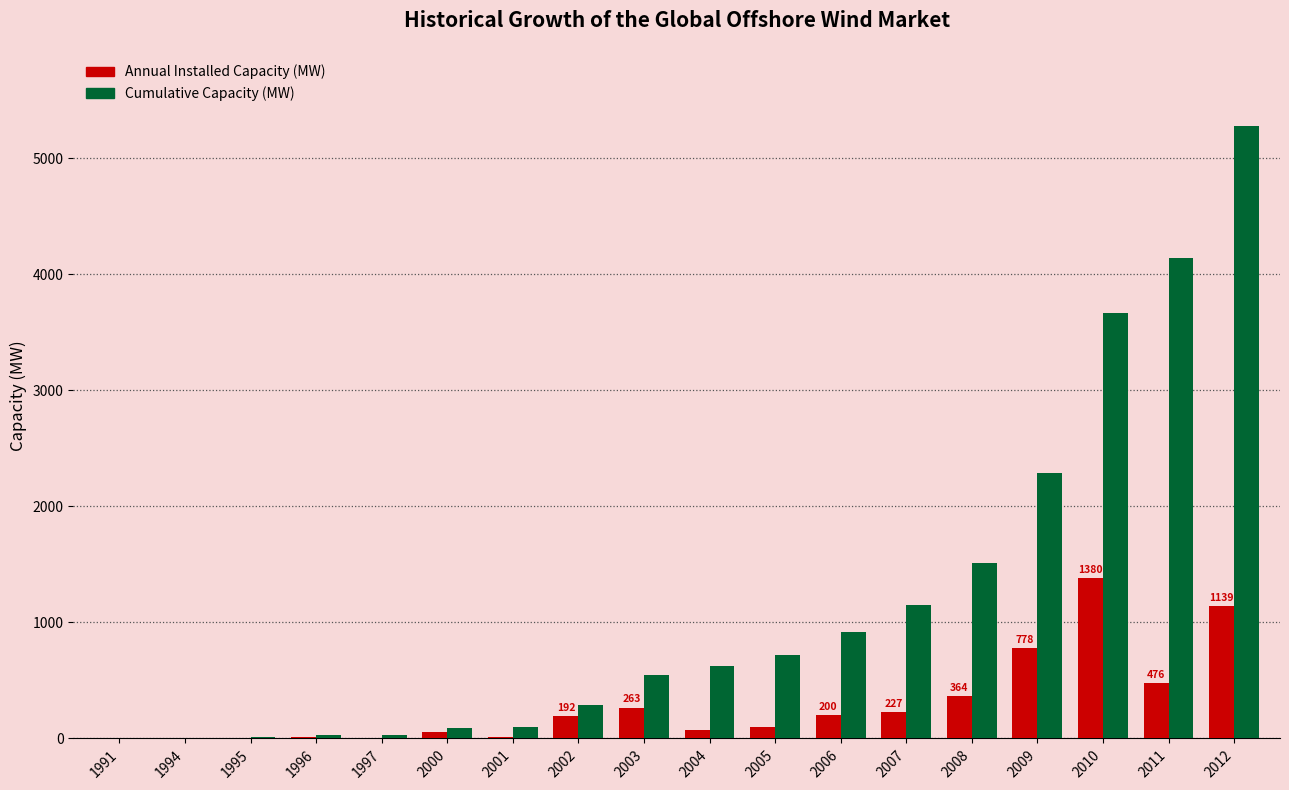

What is the maximum value shown in the chart?

5283.5